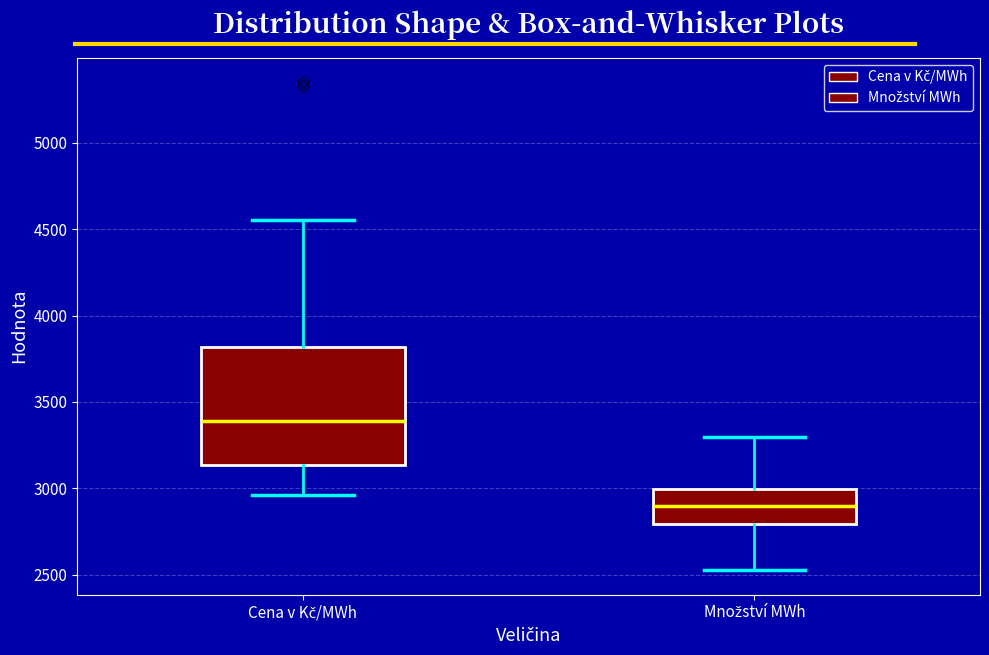

Reading left to right, read every box against the y-axis: the position of its median line, the range the box covers, and the ends of its whiskers. The values are not printed on the chart, so give them approximately, as read against the axis.

Cena v Kč/MWh: median 3400, box 3150 to 3800, whiskers 2950 to 4550
Množství MWh: median 2900, box 2800 to 3000, whiskers 2550 to 3300